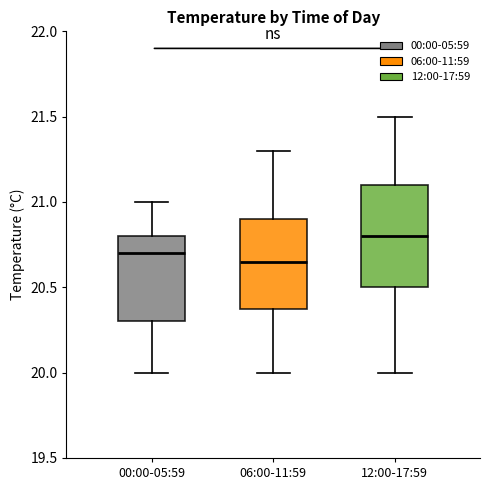

Where does the upper whisker of the box for 00:00-05:59 end on the y-axis? The values are not printed on the chart, so give them approximately, as read against the axis.

21.00